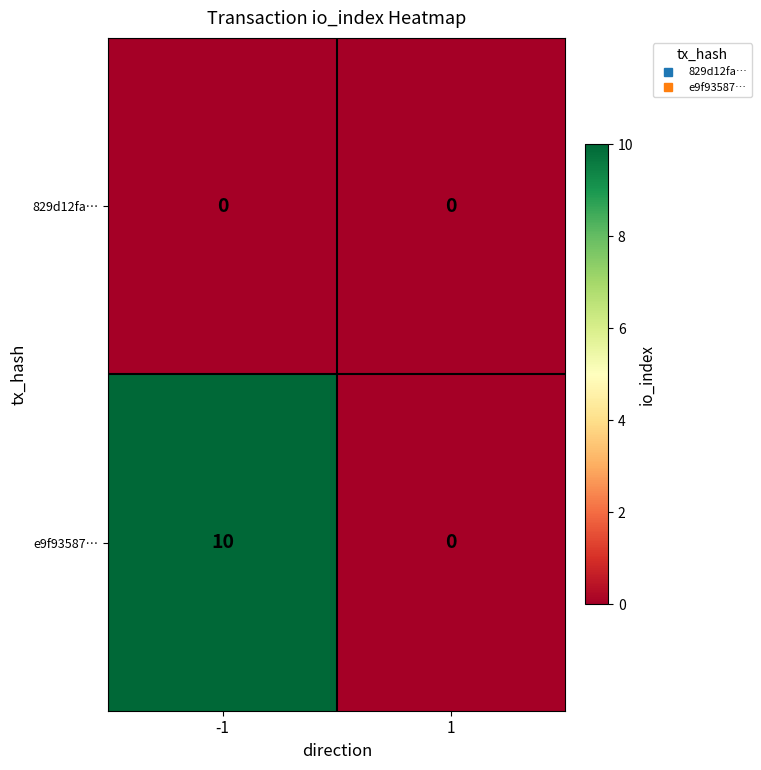

What is the sum of the e9f93587… values at 1 and -1?

10